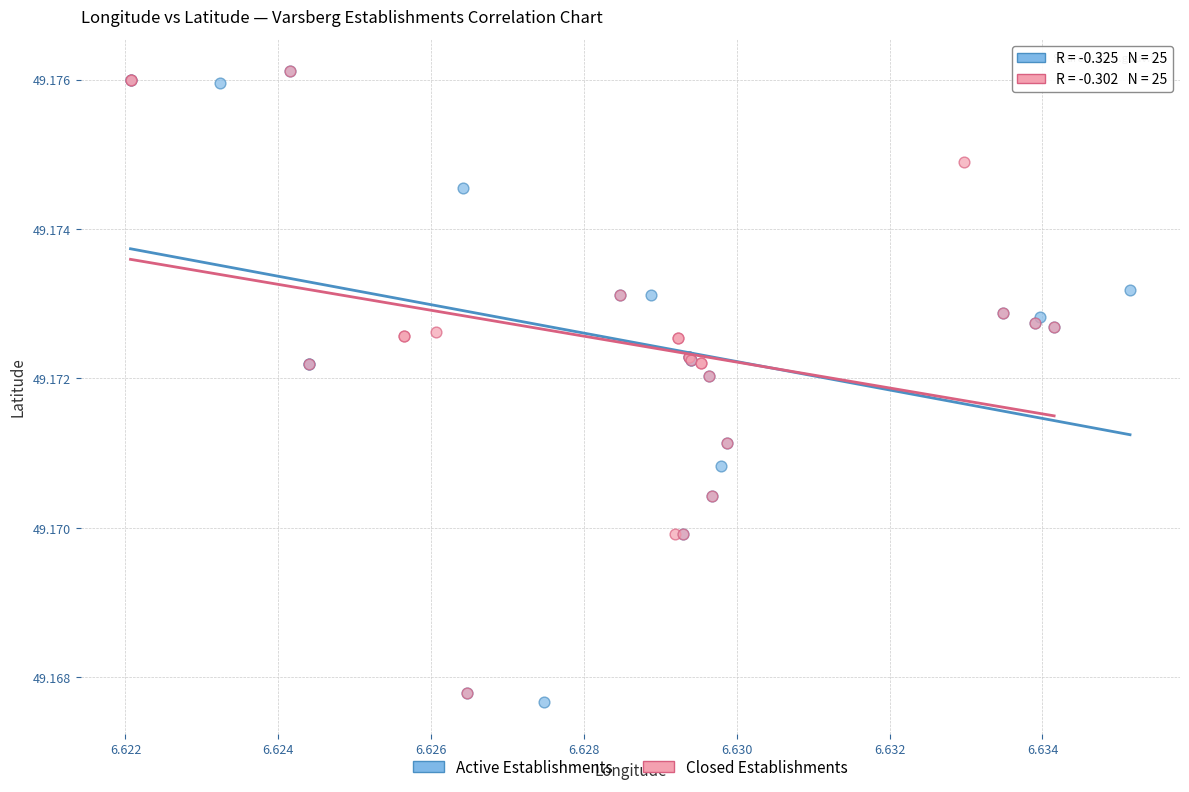

Which series contains the lowest Y value?

Active Establishments